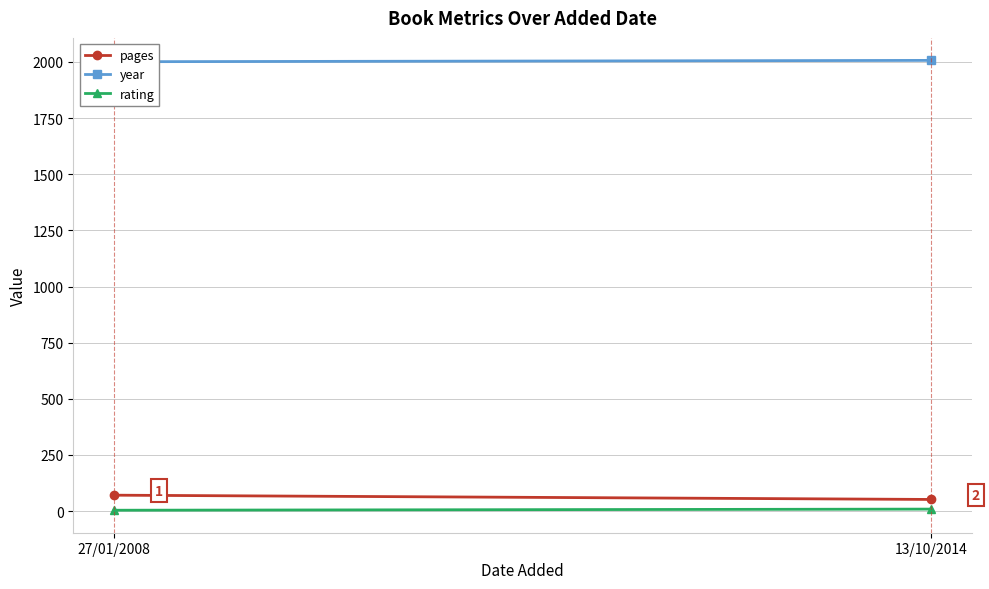

What is the difference between the year values at 27/01/2008 and 13/10/2014?

6